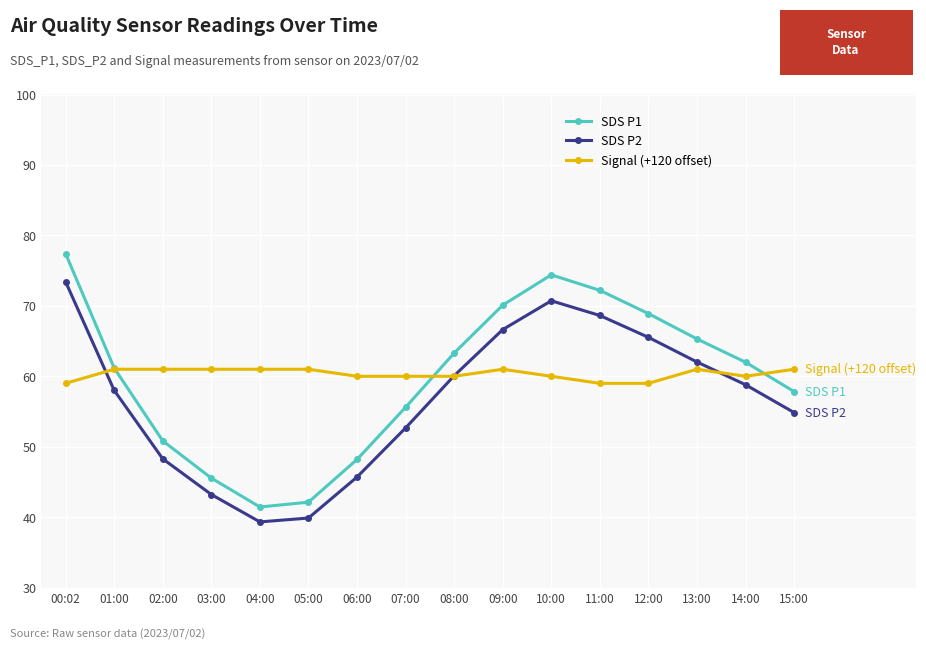

Does the chart have visible grid lines?

Yes